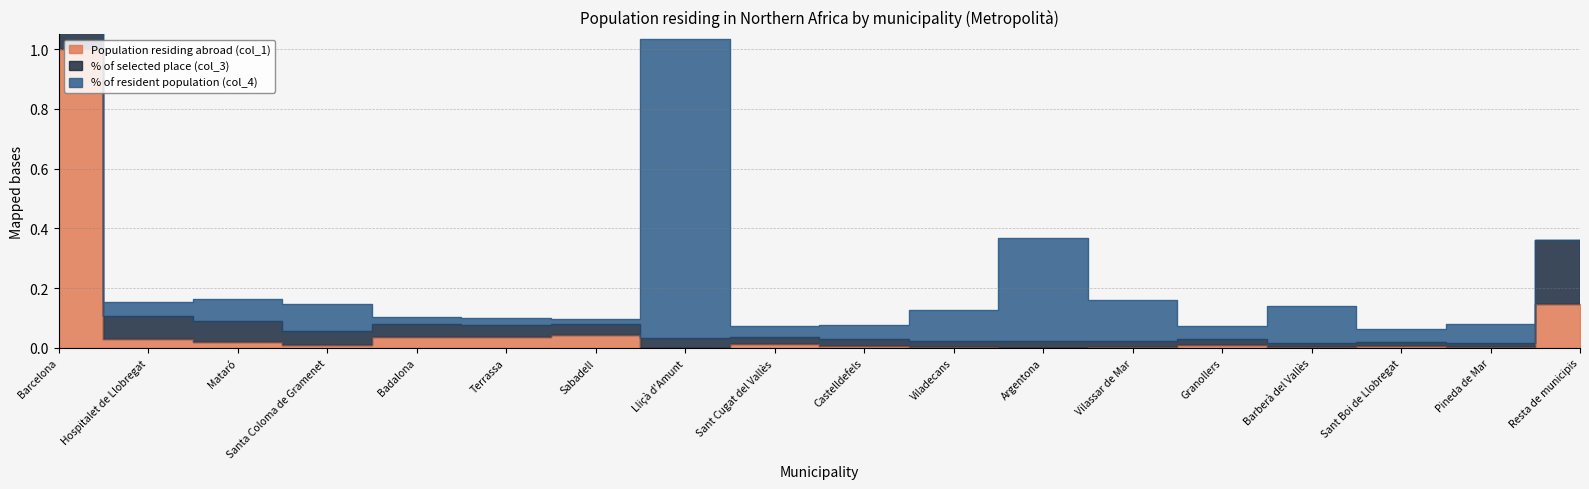

What position from the right is Barcelona?

18